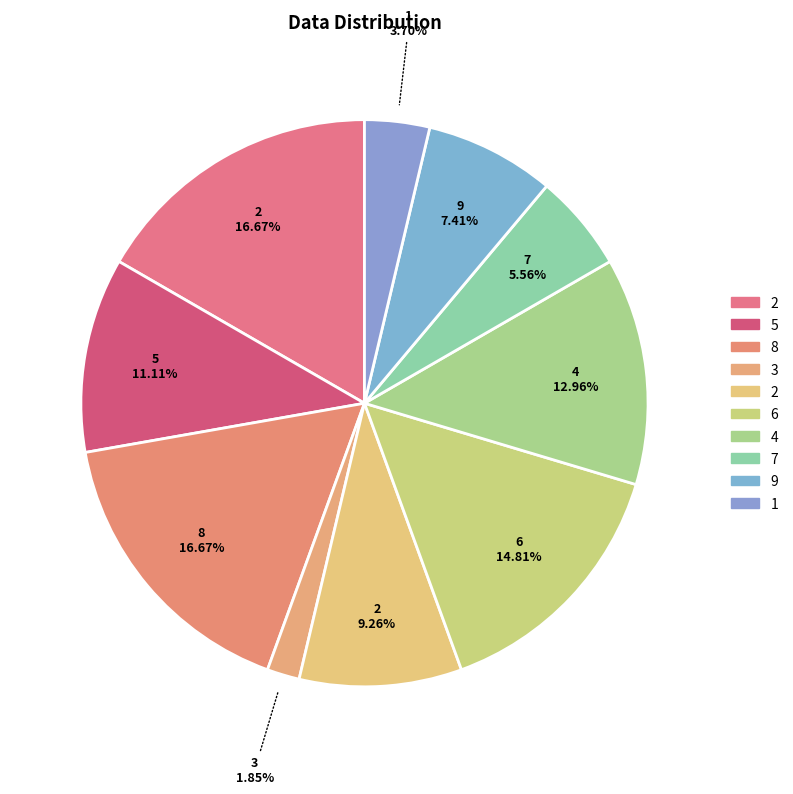

How many slices are in this pie chart?

10